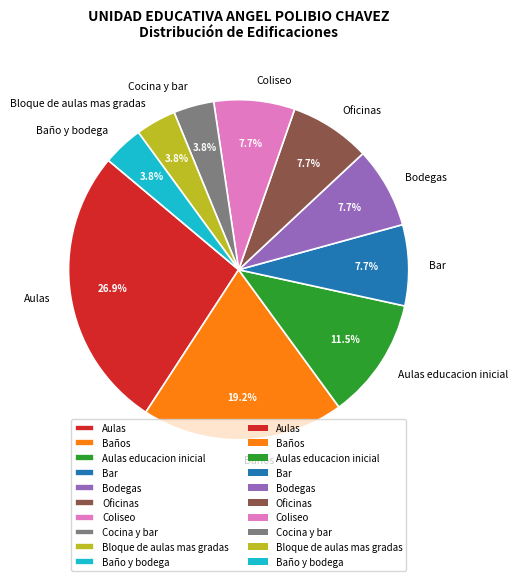

To the nearest percent, what is the difference between the largest and smallest slice percentages?

23%